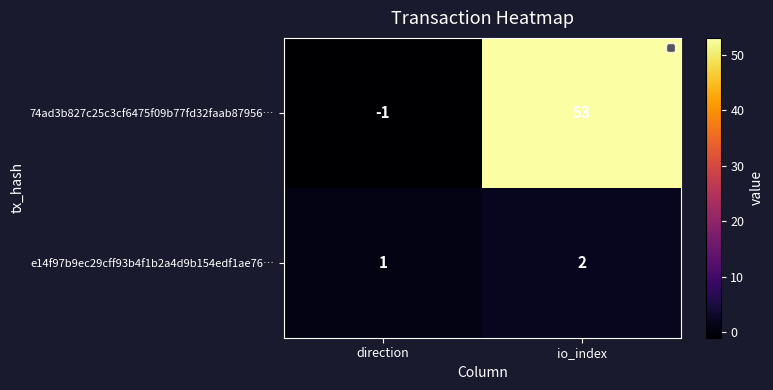

Which label corresponds to the smallest value in the chart?

direction